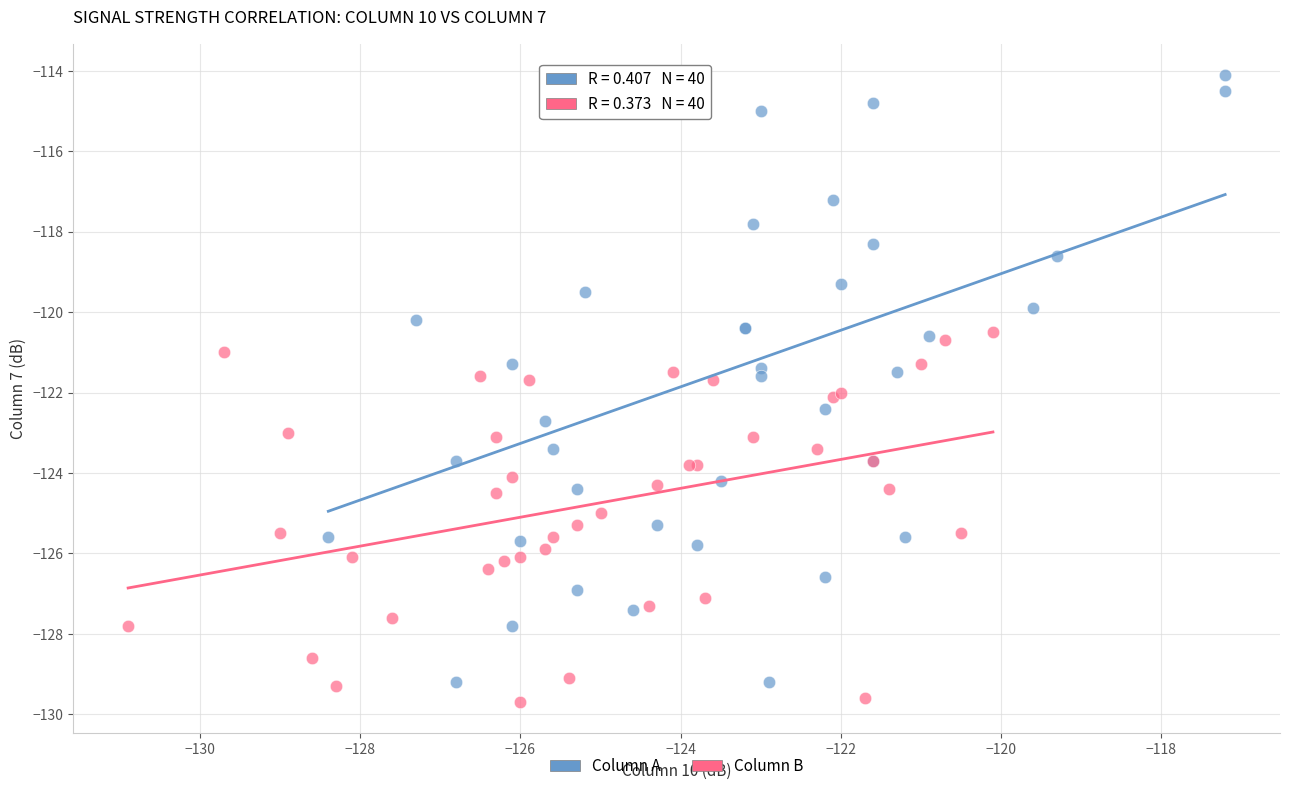

What are all the series names shown in the legend?

Column A, Column B